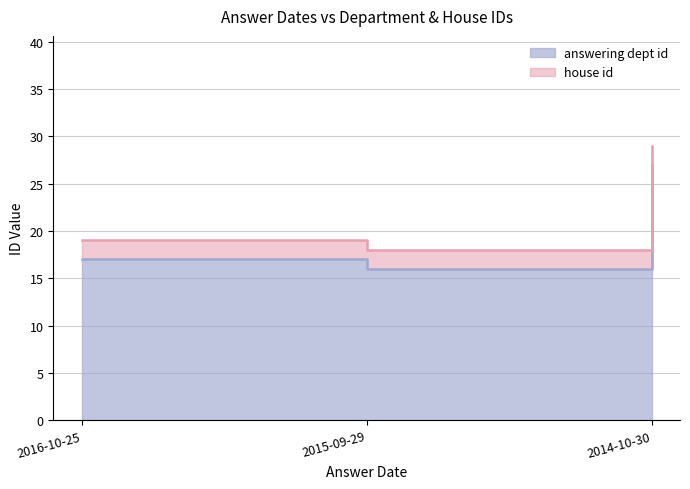

What is the average value?

20